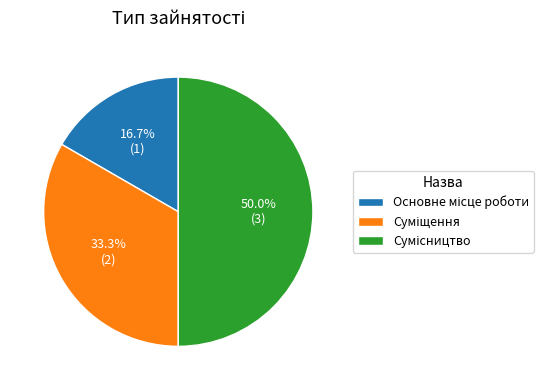

Approximately how many times larger is the value at Основне місце роботи compared to Суміщення?

0.5